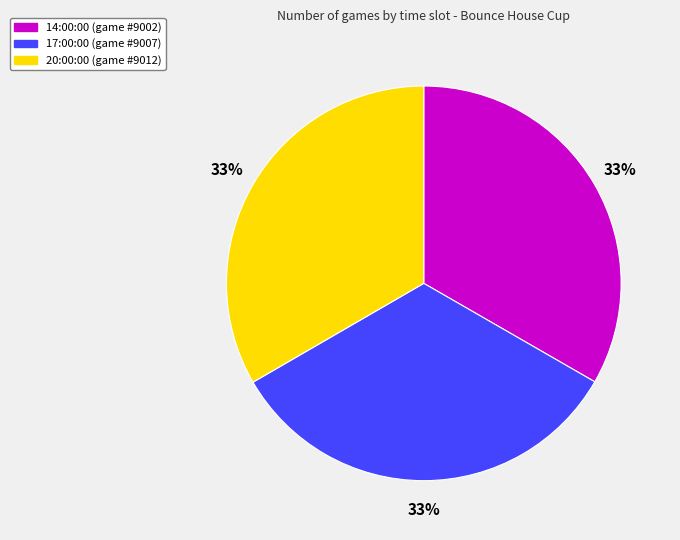

What is the ratio of the value at 20:00:00 to the value at 17:00:00?

1.0